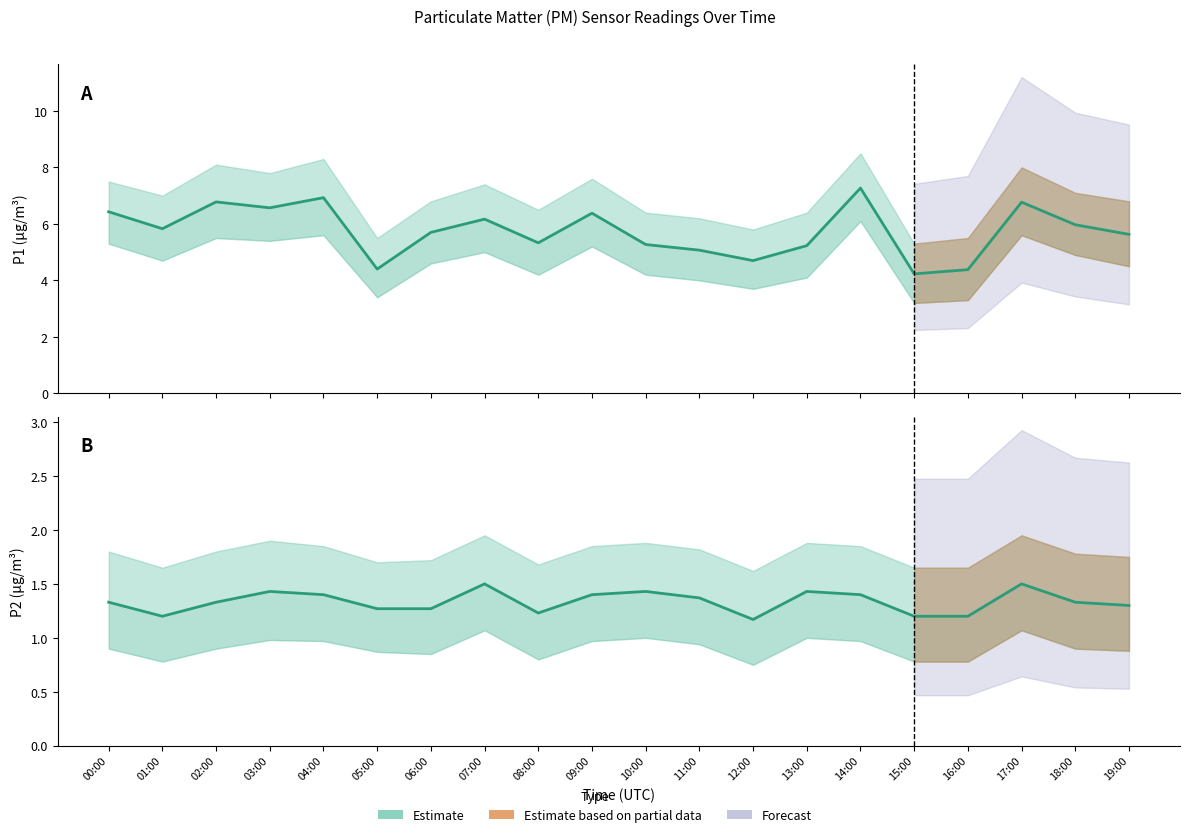

Where is the first local maximum for P2?

03:00